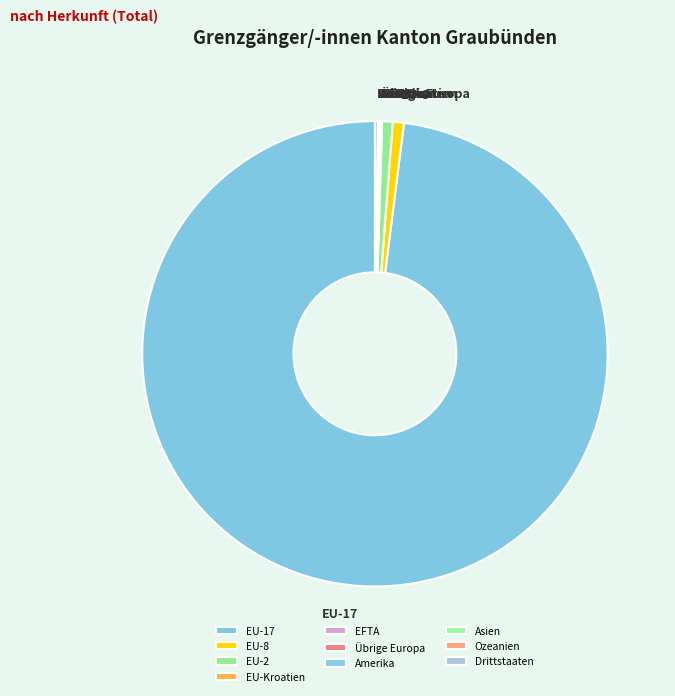

Which slice represents more than half of the pie?

EU-17